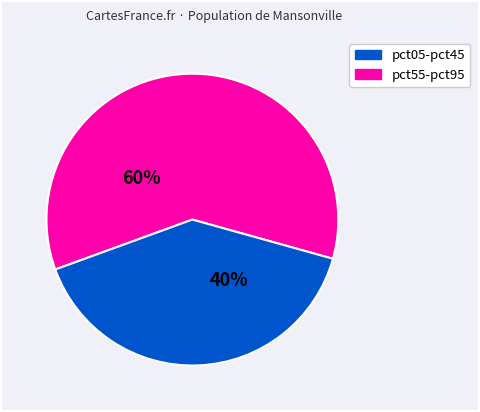

How many segments does this pie chart have?

2